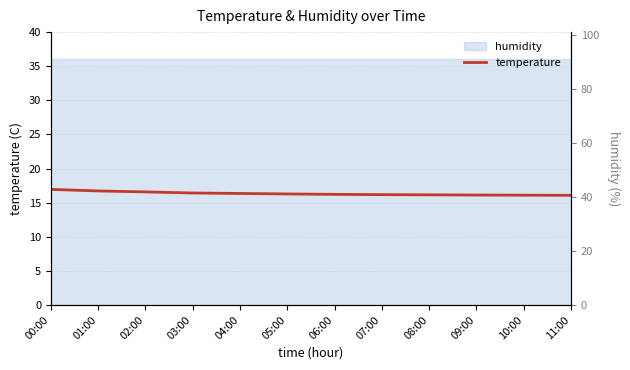

Is it true that the value at 11:00 is 24.7?

False